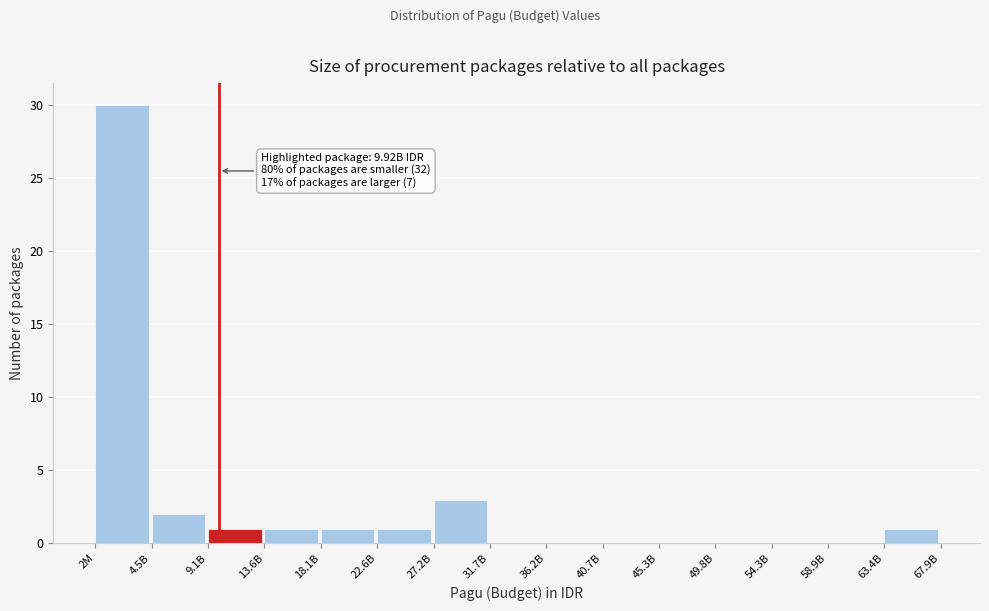

Reading left to right, transcribe all the data shown in this chart.

2M=30	4.5B=2	9.1B=1	13.6B=1	18.1B=1	22.6B=1	27.2B=3	31.7B=0	36.2B=0	40.7B=0	45.3B=0	49.8B=0	54.3B=0	58.9B=0	63.4B=1